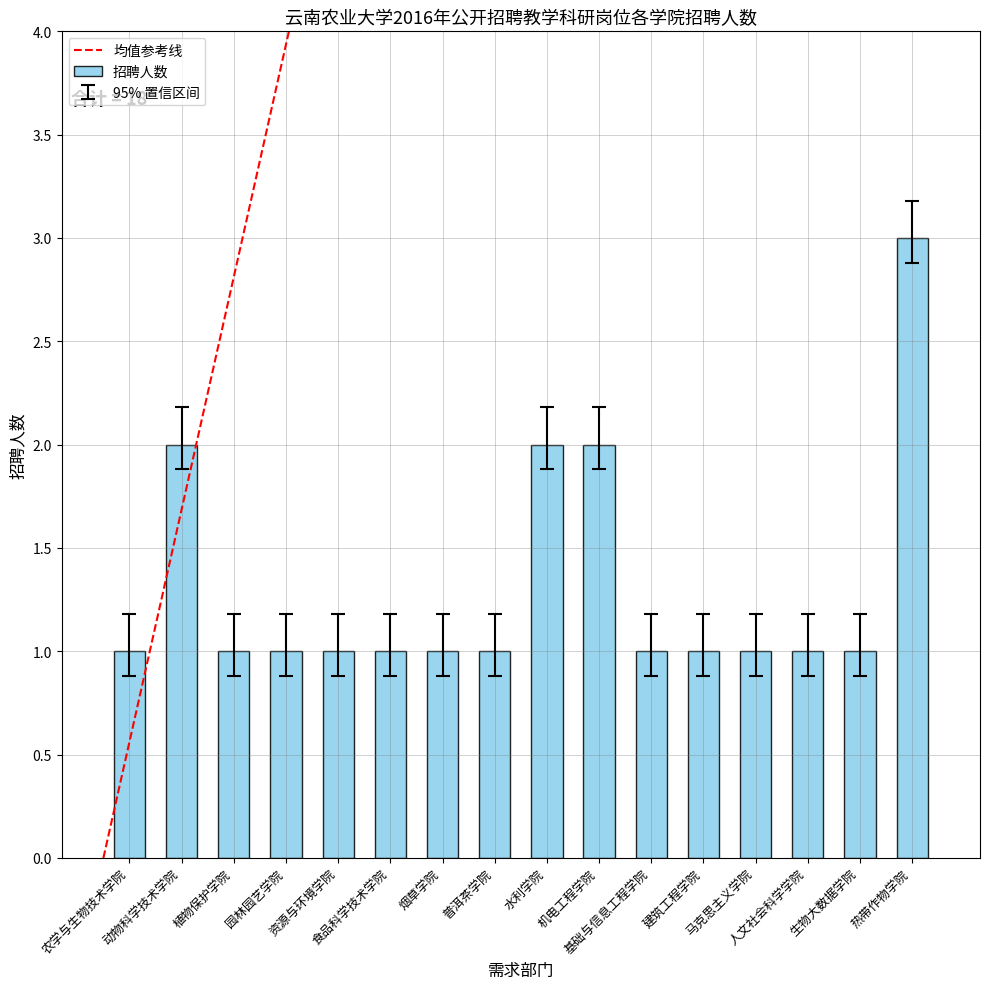

The value at 生物大数据学院 is 0.6. True or false?

False